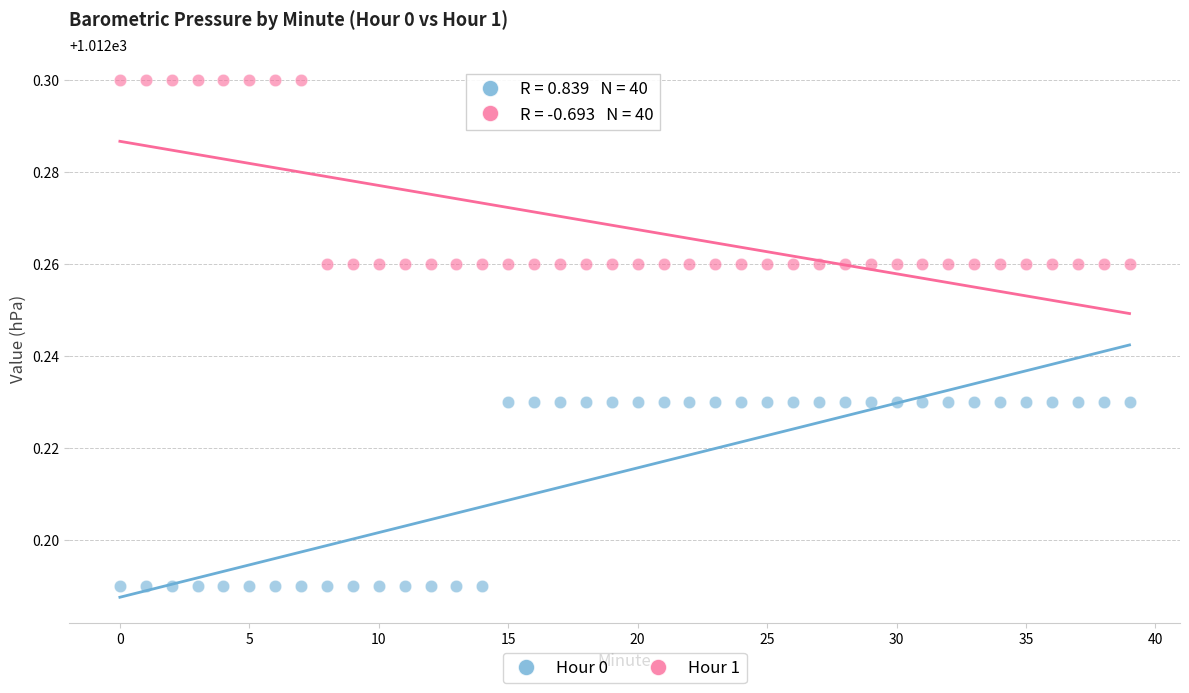

Which series reaches the minimum Y coordinate?

Hour 0